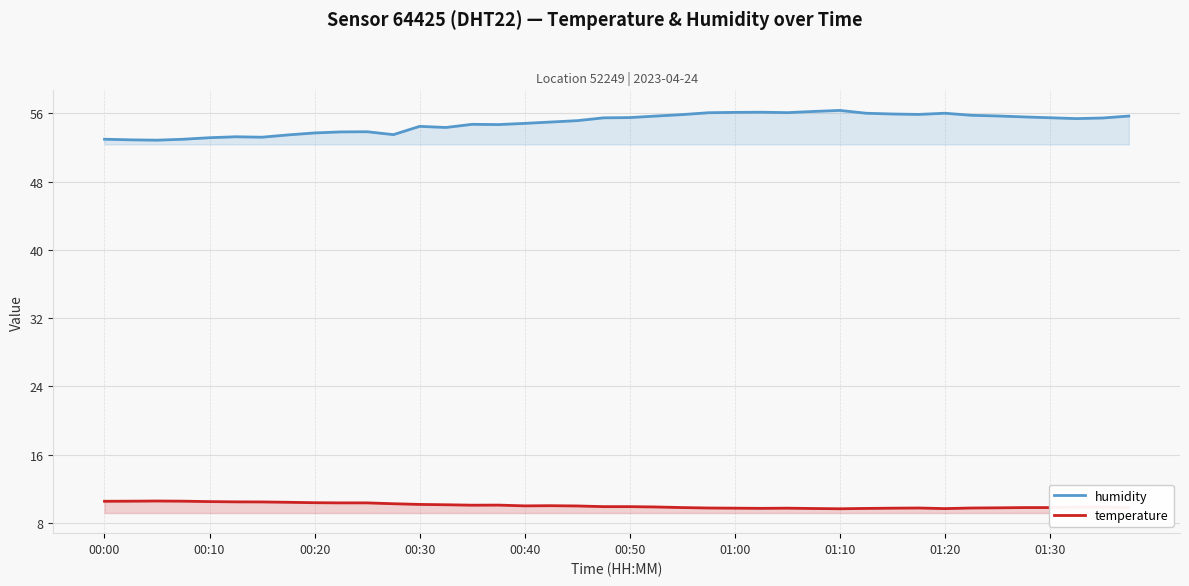

What is the minimum value for temperature?

9.7